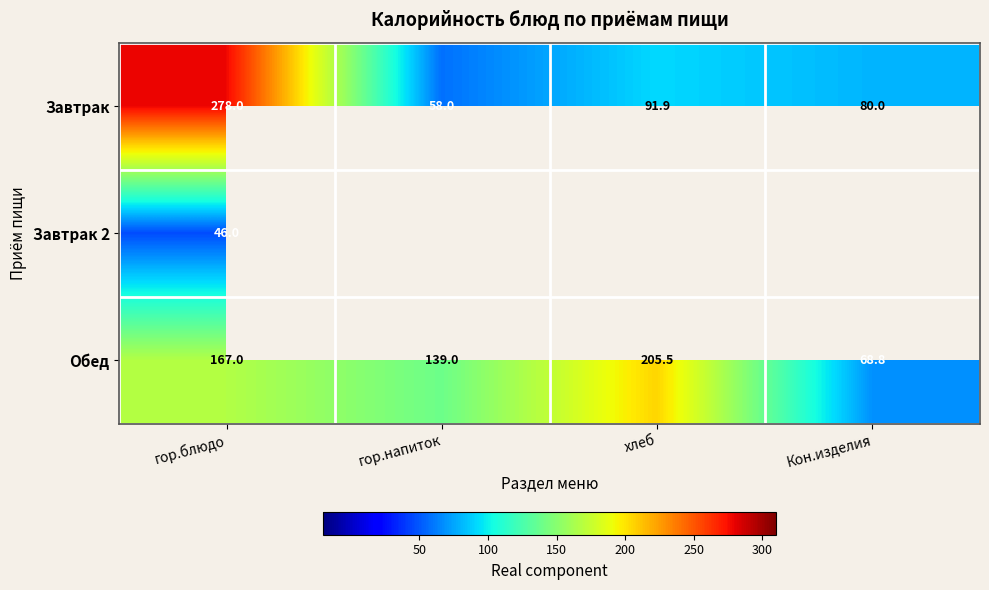

List the labels in order of Обед value, largest first.

хлеб, гор.блюдо, гор.напиток, Кон.изделия